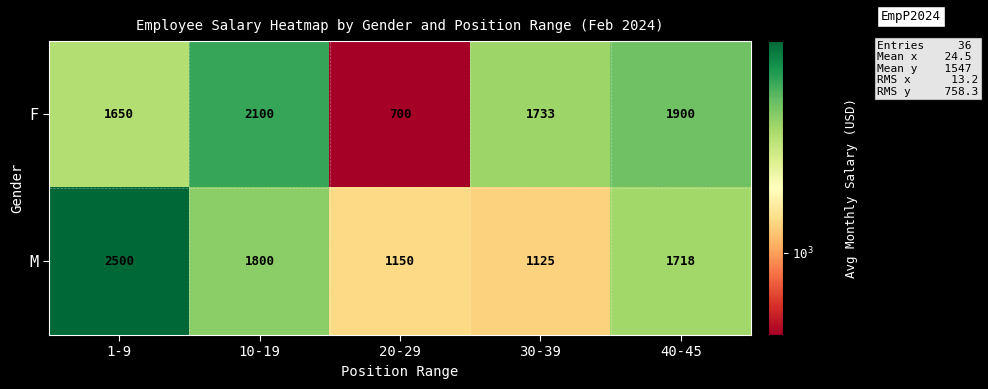

At which category does the chart reach its minimum across all series?

20-29